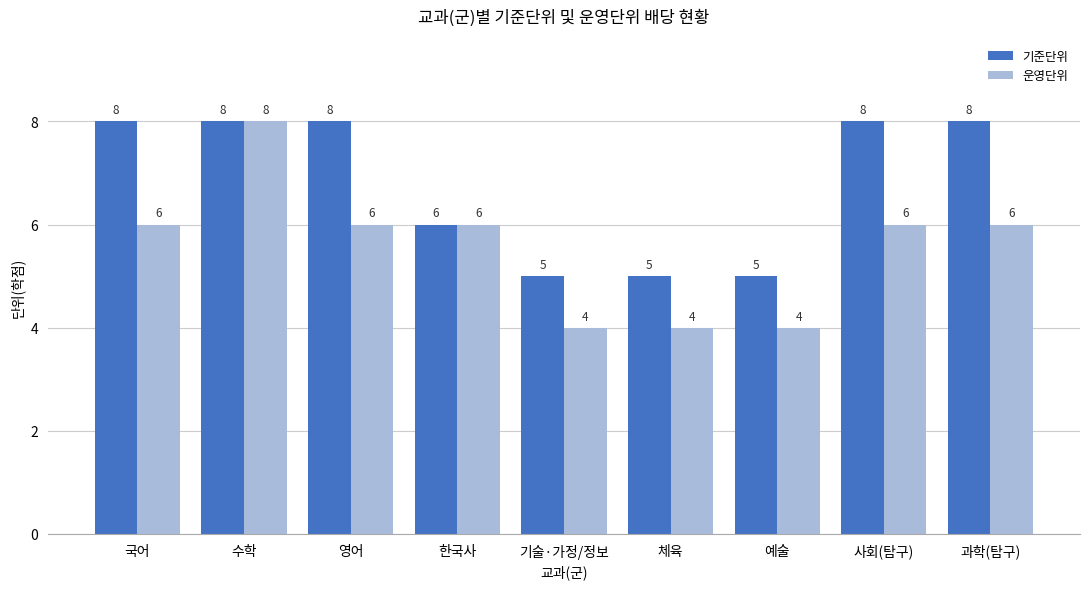

What is the minimum value for 운영단위?

4